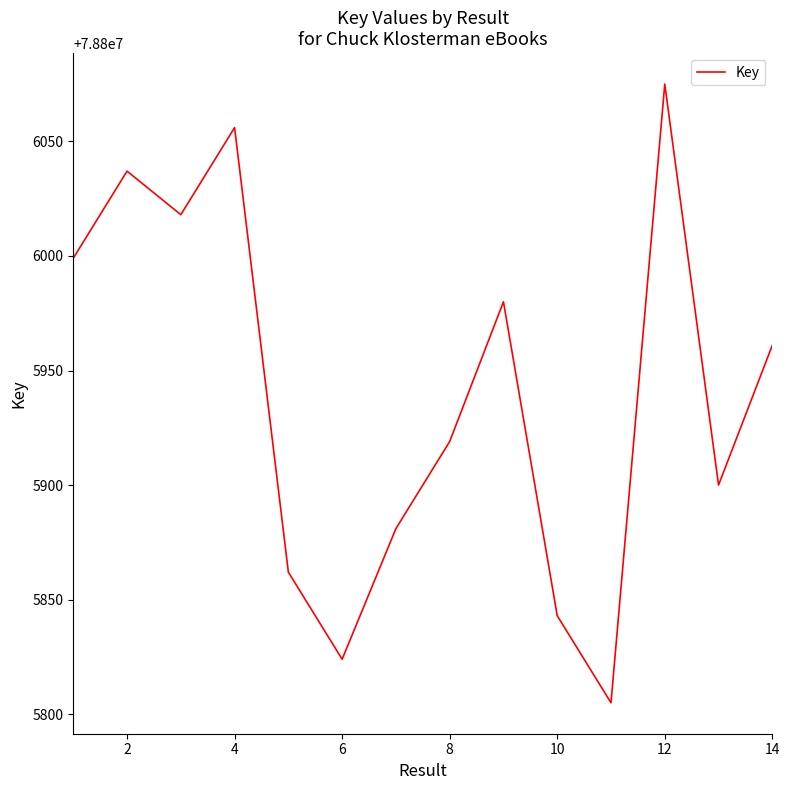

What is the smallest value displayed?

78805805